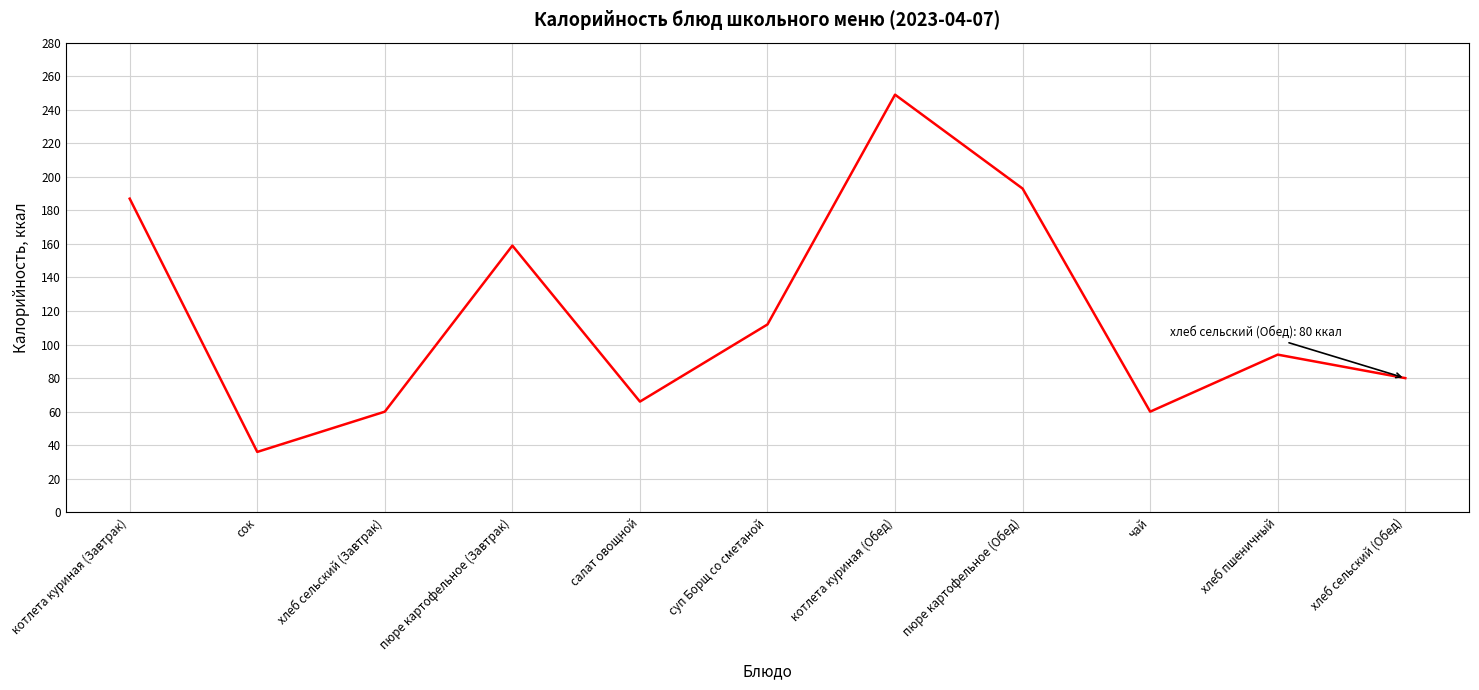

Read the value at котлета куриная (Обед).

249